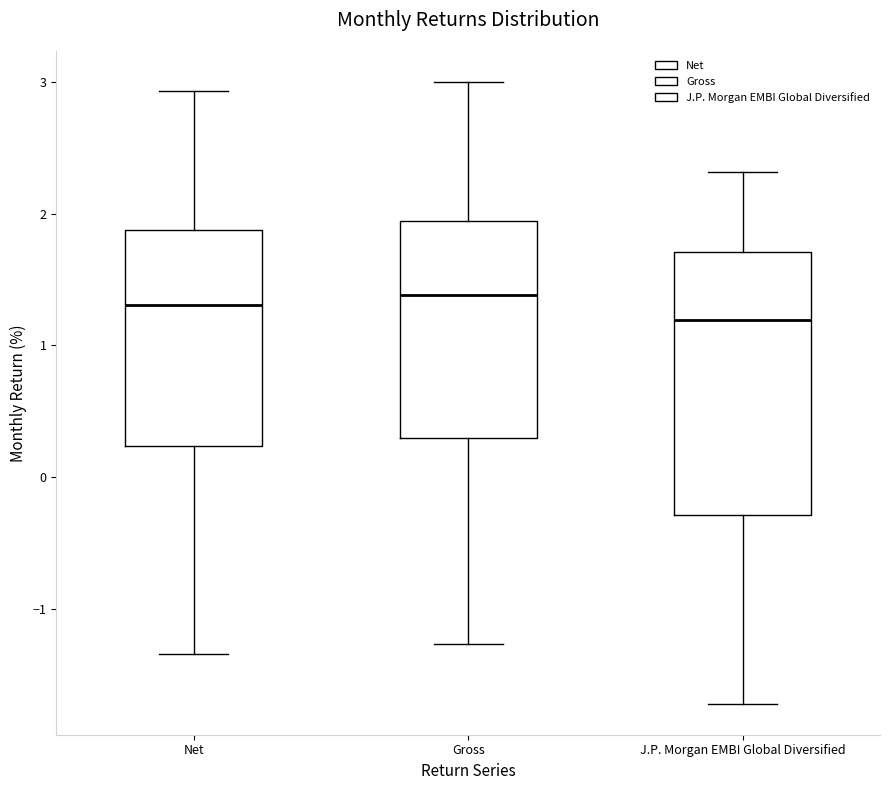

Reading left to right, transcribe this box plot: for each box, give where its median line is, the range the box spans, and where its two whiskers end, as read against the y-axis. The values are not printed on the chart, so give them approximately, as read against the axis.

Net: median 1.3, box 0.2 to 1.9, whiskers -1.3 to 2.9
Gross: median 1.4, box 0.3 to 1.9, whiskers -1.3 to 3.0
J.P. Morgan EMBI Global Diversified: median 1.2, box -0.3 to 1.7, whiskers -1.7 to 2.3